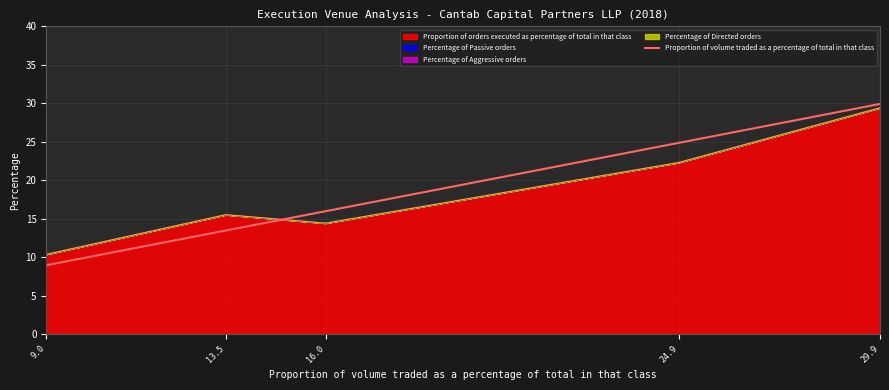

What is the smallest value displayed?

9.0